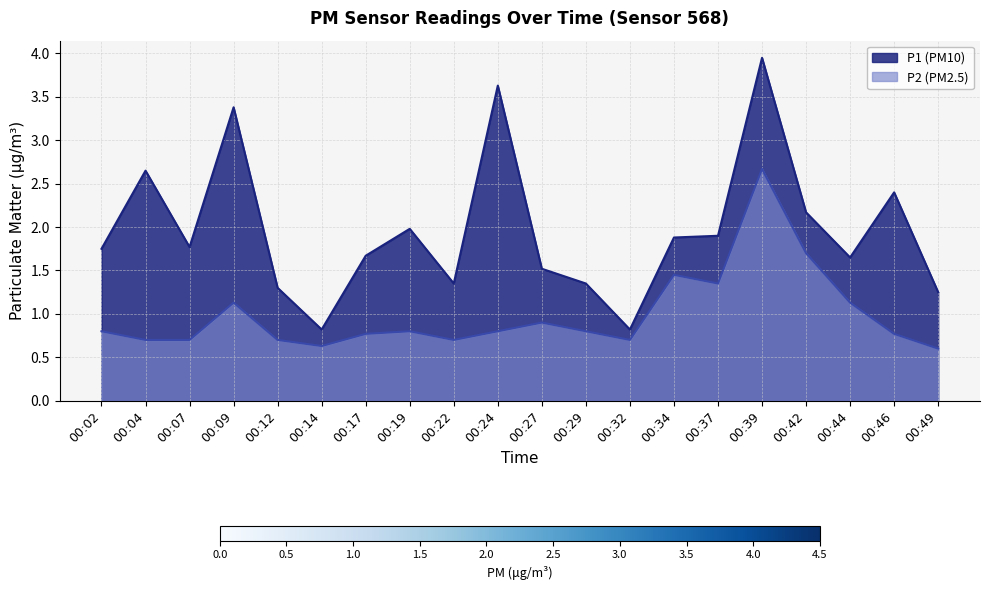

How many data points in P1 are less than 1?

2